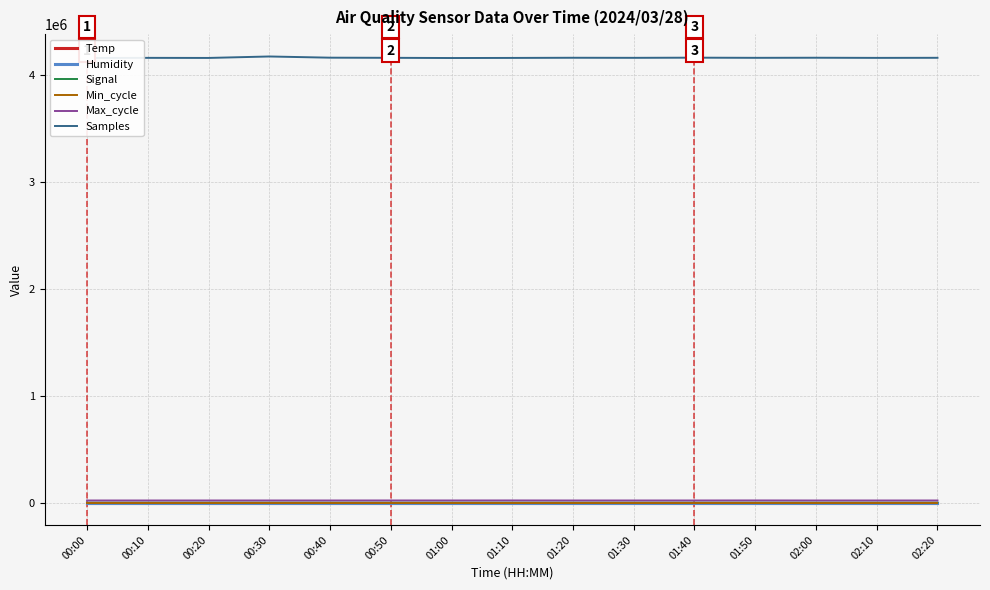

The Humidity series shows 99.9 at 01:30. True or false?

True